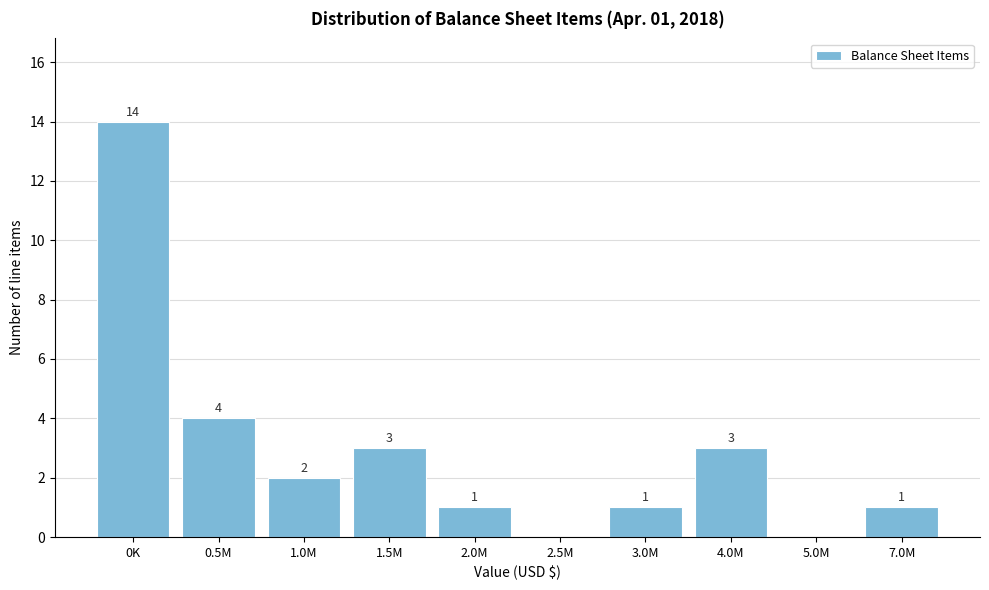

Reading right to left, extract all data points from this chart.

7.0M=1	5.0M=0	4.0M=3	3.0M=1	2.5M=0	2.0M=1	1.5M=3	1.0M=2	0.5M=4	0K=14